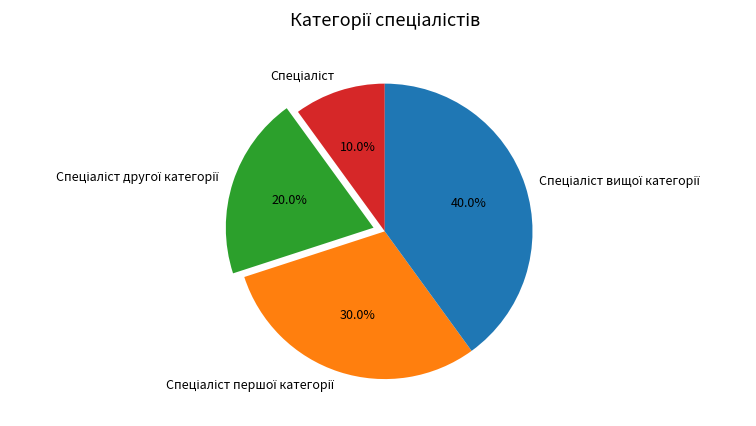

Does any single category account for the majority?

No